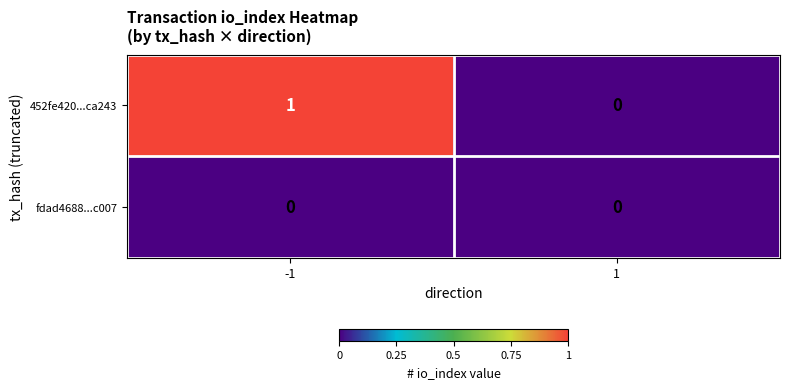

What is the greatest value displayed?

1